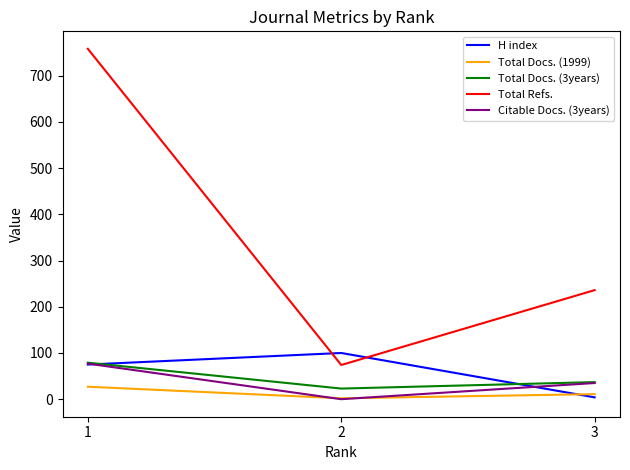

How many lines are shown in the chart?

5